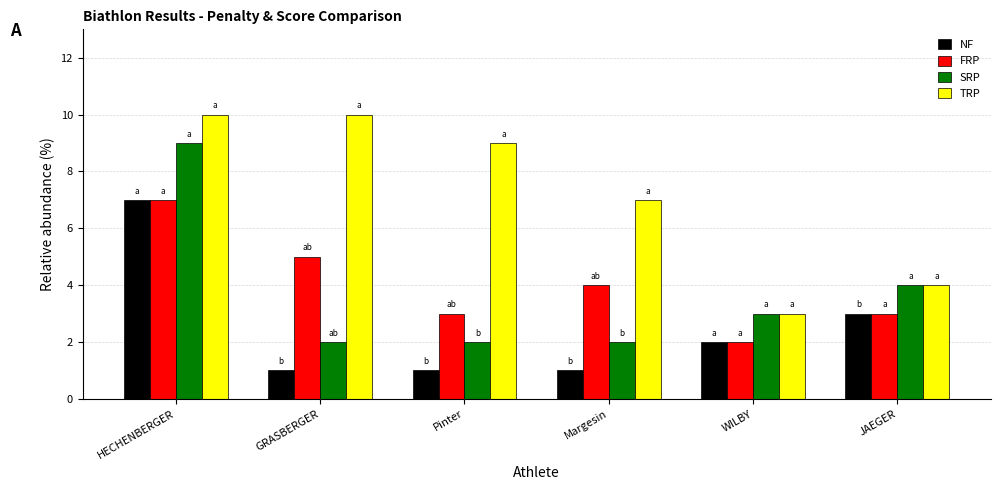

What is the approximate value of TRP at GRASBERGER?

10